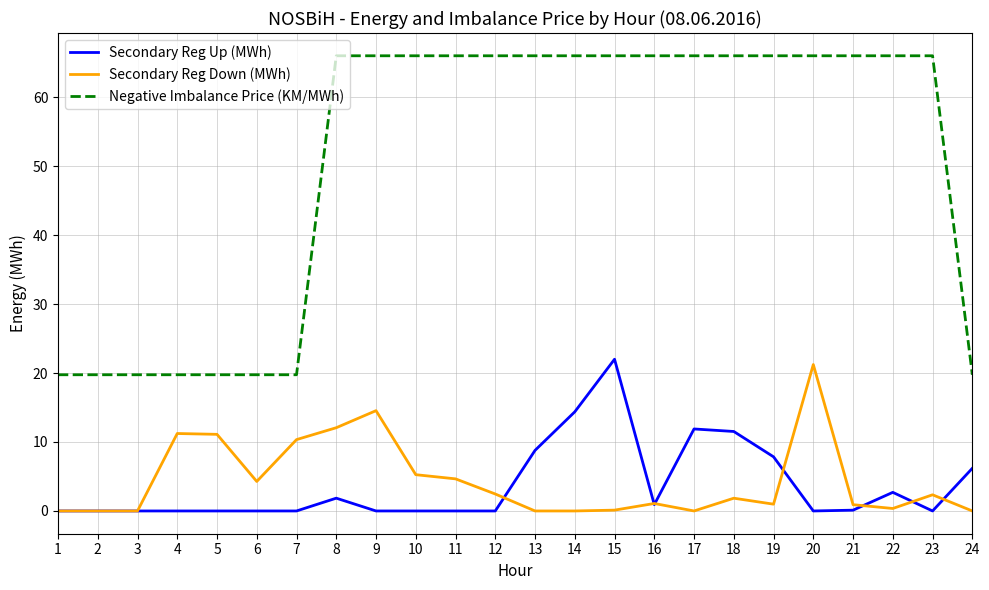

True or false: Negative Imbalance Price (KM/MWh) and Secondary Reg Down (MWh) intersect in this chart.

False